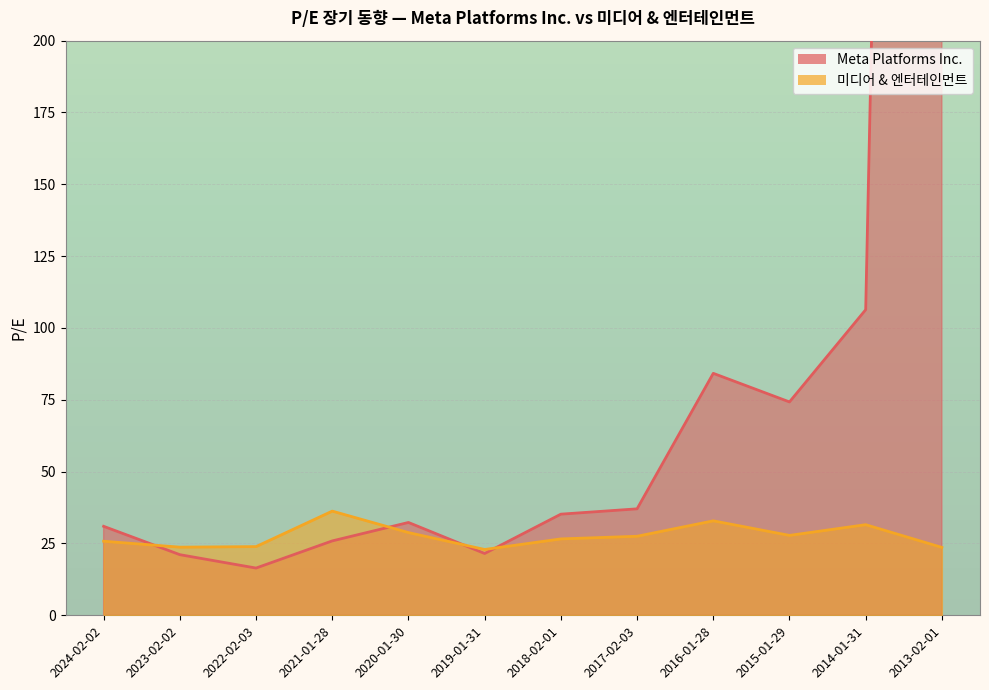

True or false: 미디어 & 엔터테인먼트 and Meta Platforms Inc. cross at least once.

True